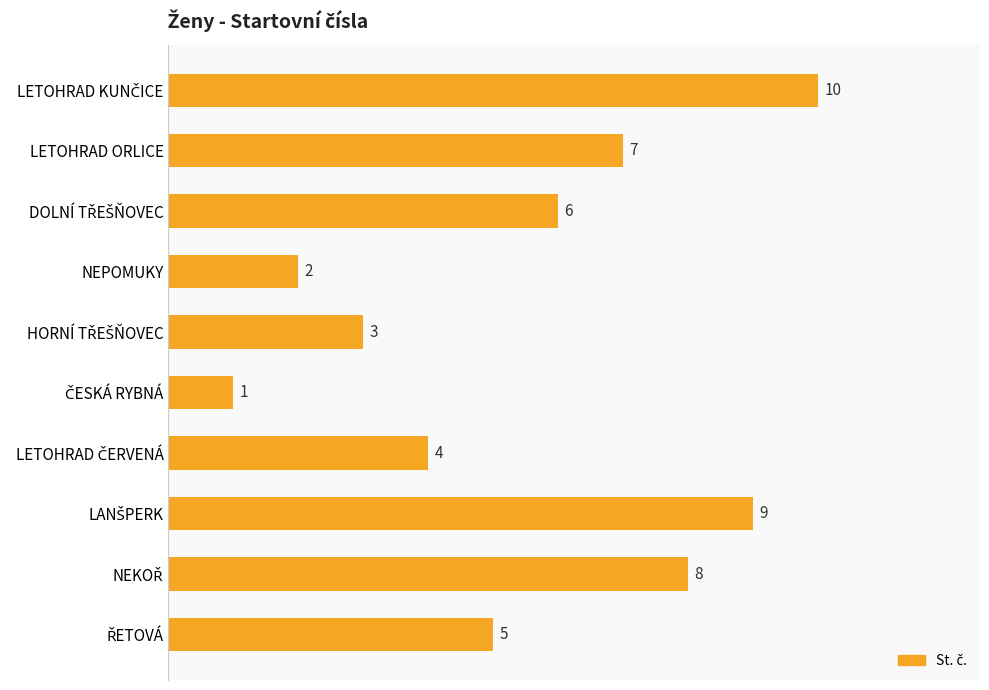

Reading top to bottom, list all the values displayed in this chart.

10	7	6	2	3	1	4	9	8	5